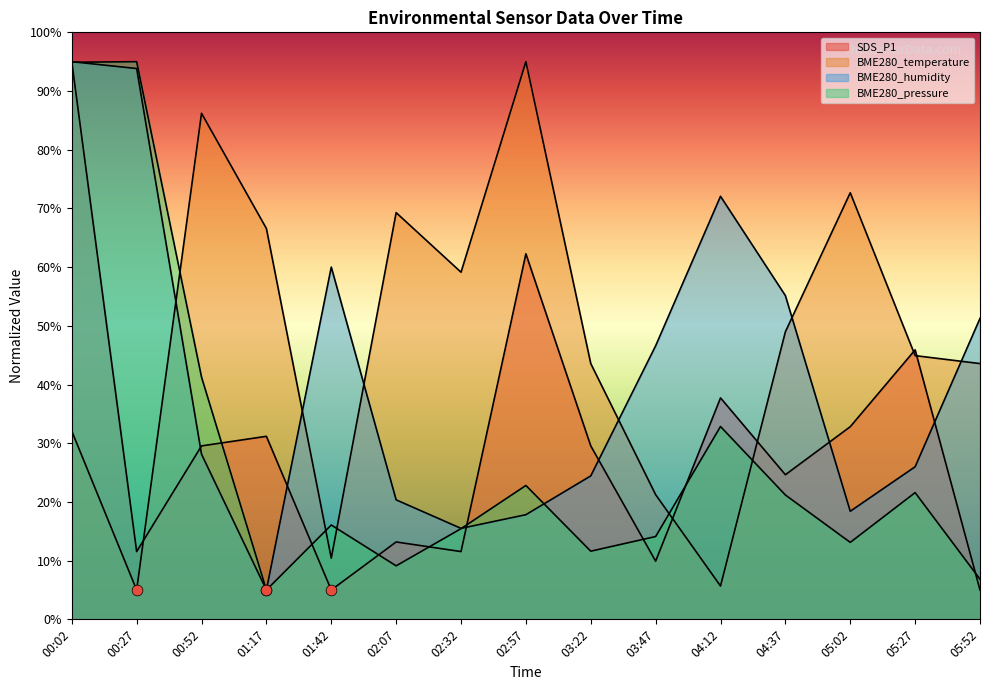

Which series has the largest total across all categories?

BME280_temperature